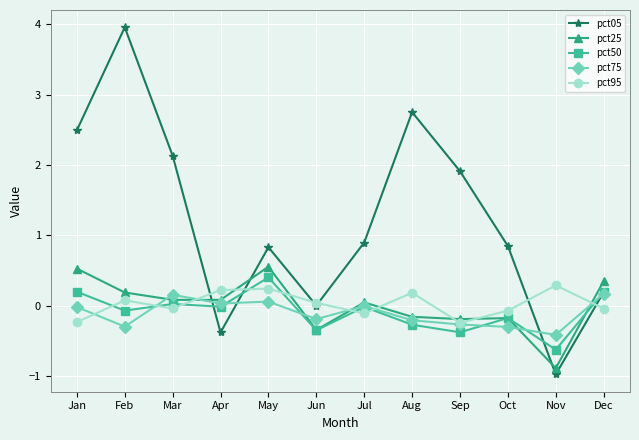

What is the value of the pct75 point at the 5th from the left?

0.1